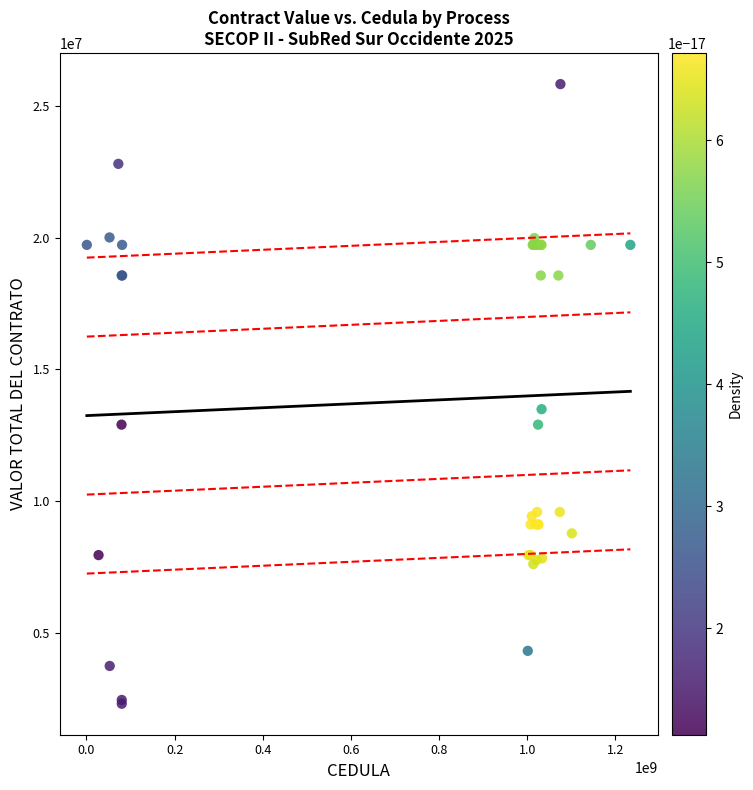

What Y value in the scatter plot is closest to 14062987?

13483008.8